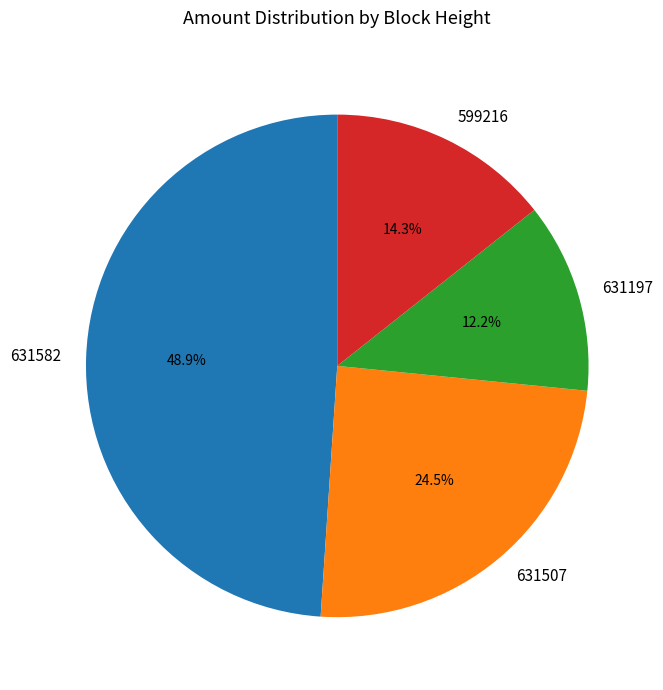

Rank the categories by value from highest to lowest.

631582, 631507, 599216, 631197